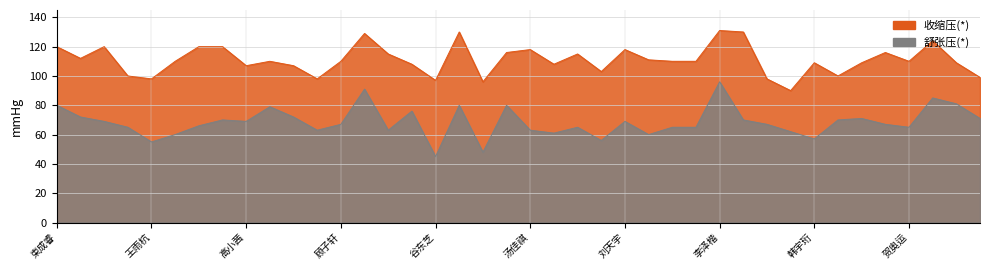

What is the spread (max minus min) of values at 孙亮?

50